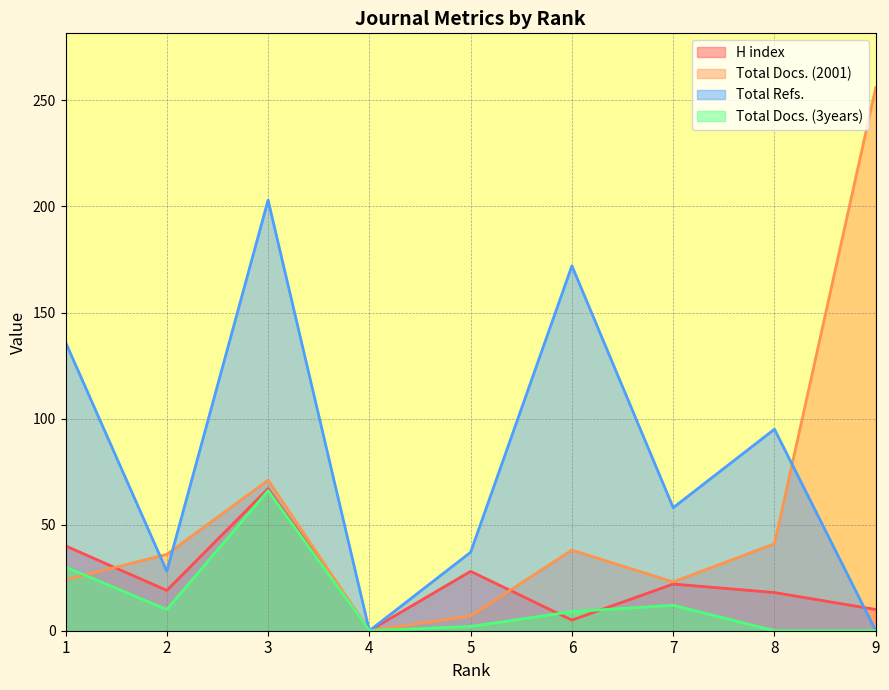

Does the chart display data point markers on the line(s)?

No